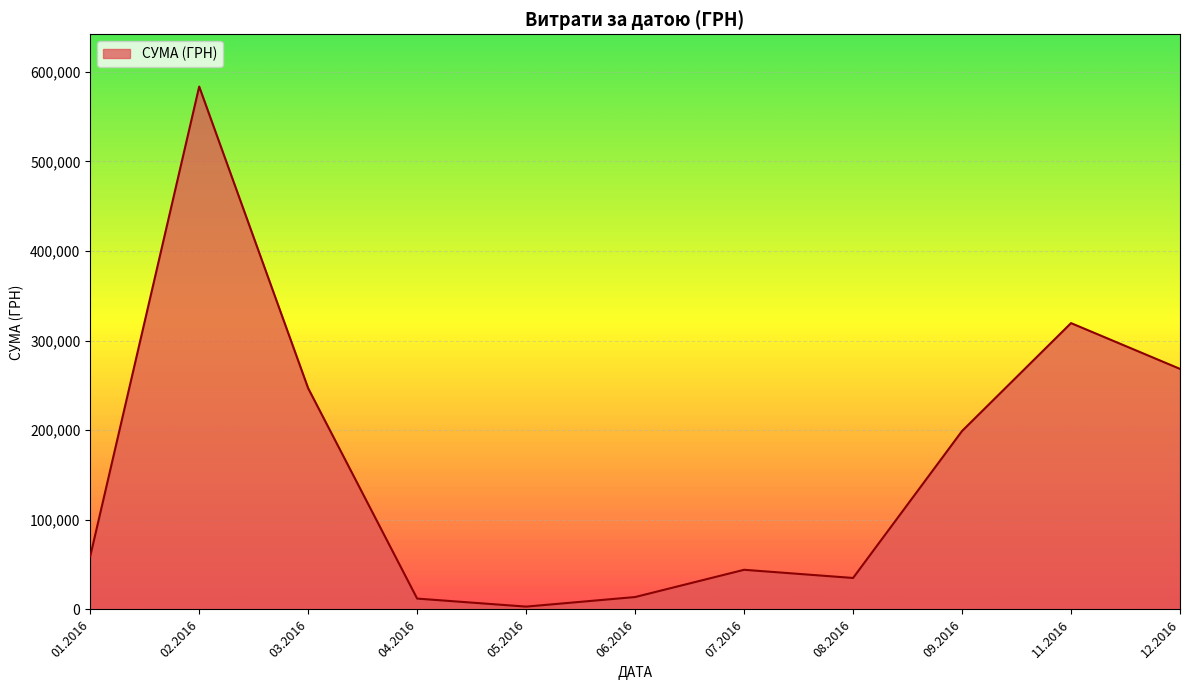

What is the difference between the maximum and minimum values?

580399.0